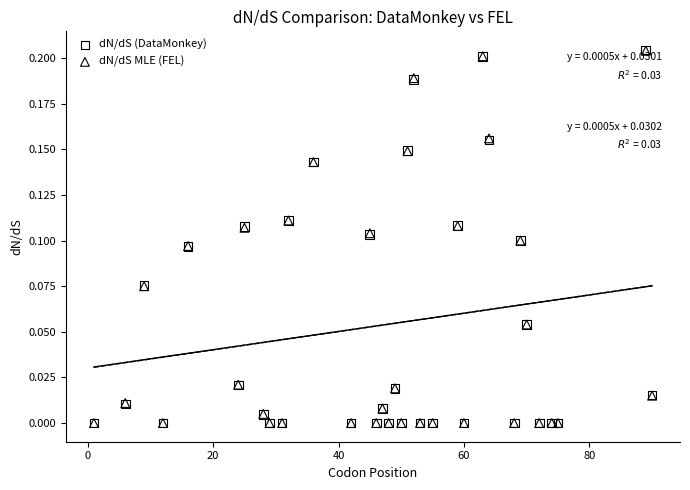

What are all the series names shown in the legend?

dN/dS (DataMonkey), dN/dS MLE (FEL)